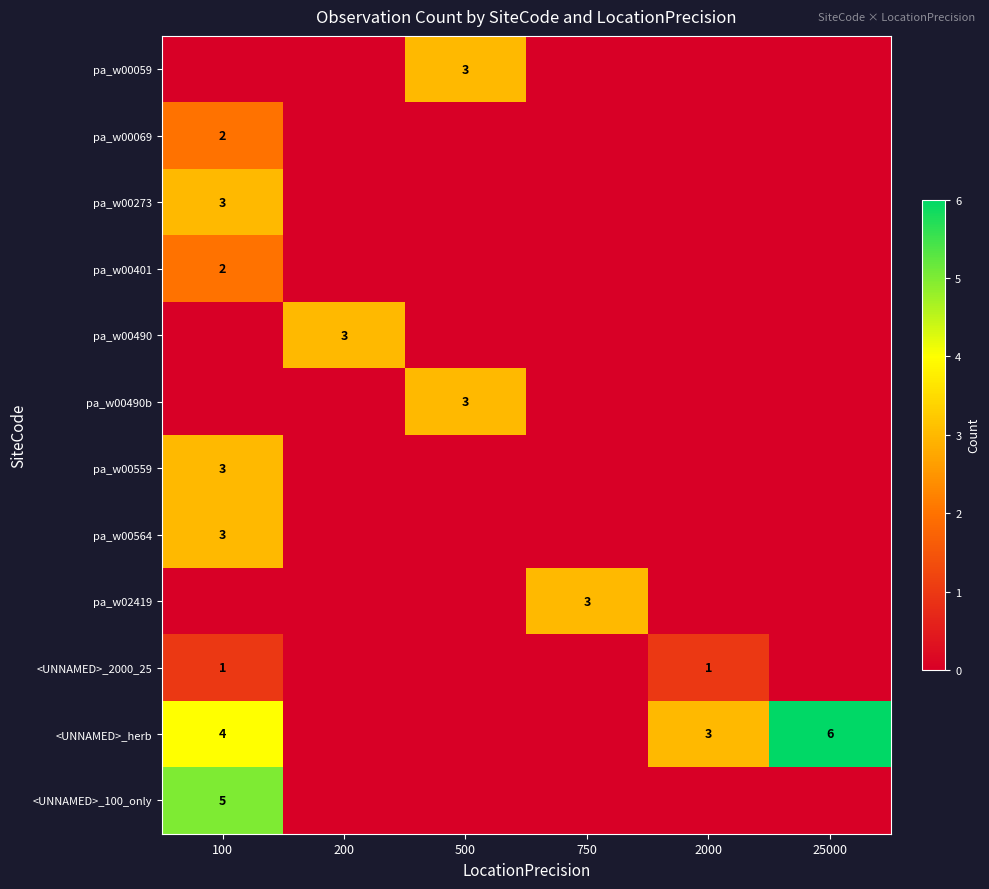

What is the sum of the <UNNAMED>_herb values at 100 and 2000?

7